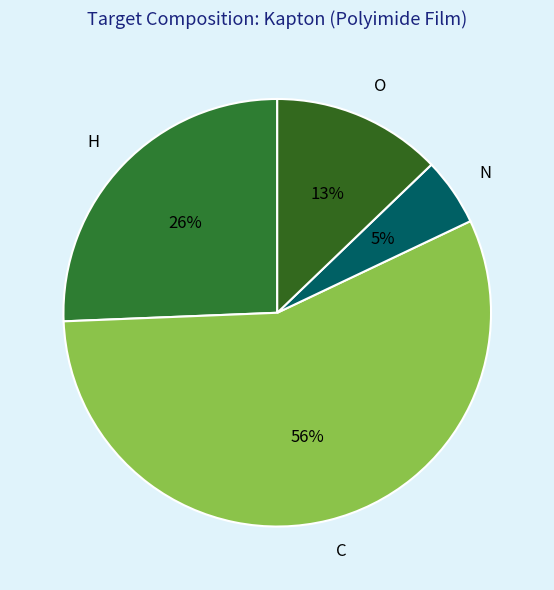

Do H and O together represent more than half of the pie?

No